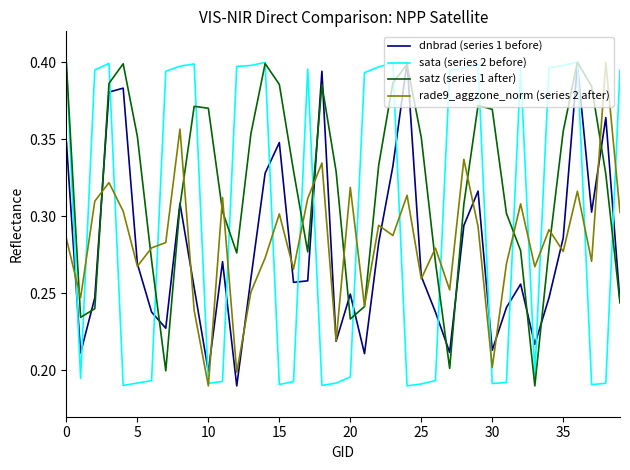

True or false: sata (series 2 before) and rade9_aggzone_norm (series 2 after) intersect in this chart.

True